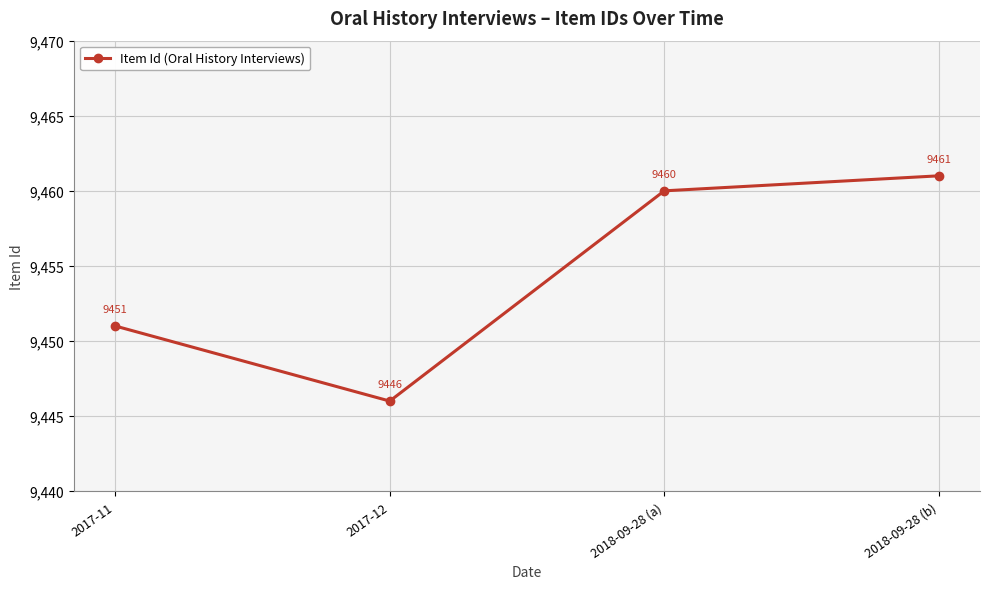

What is the sum of all values?

37818